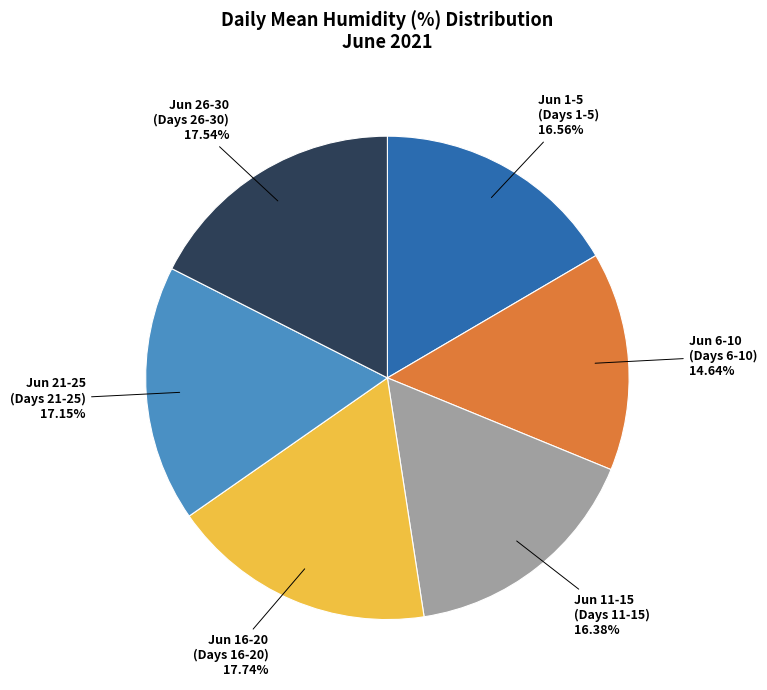

To the nearest percent, what is the difference between the largest and smallest slice percentages?

3%